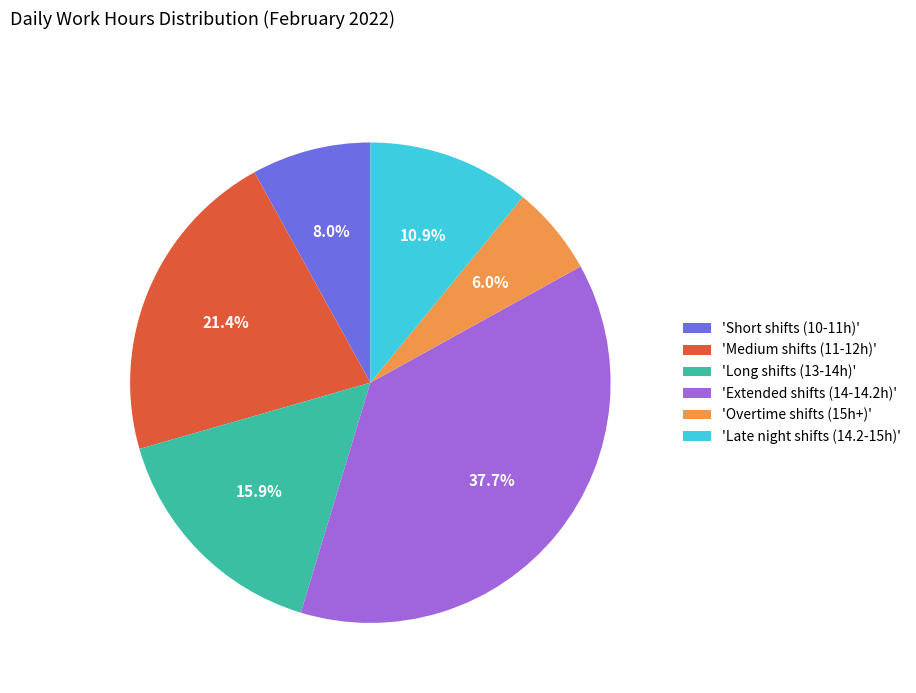

Which slice is the smallest?

'Overtime shifts (15h+)'